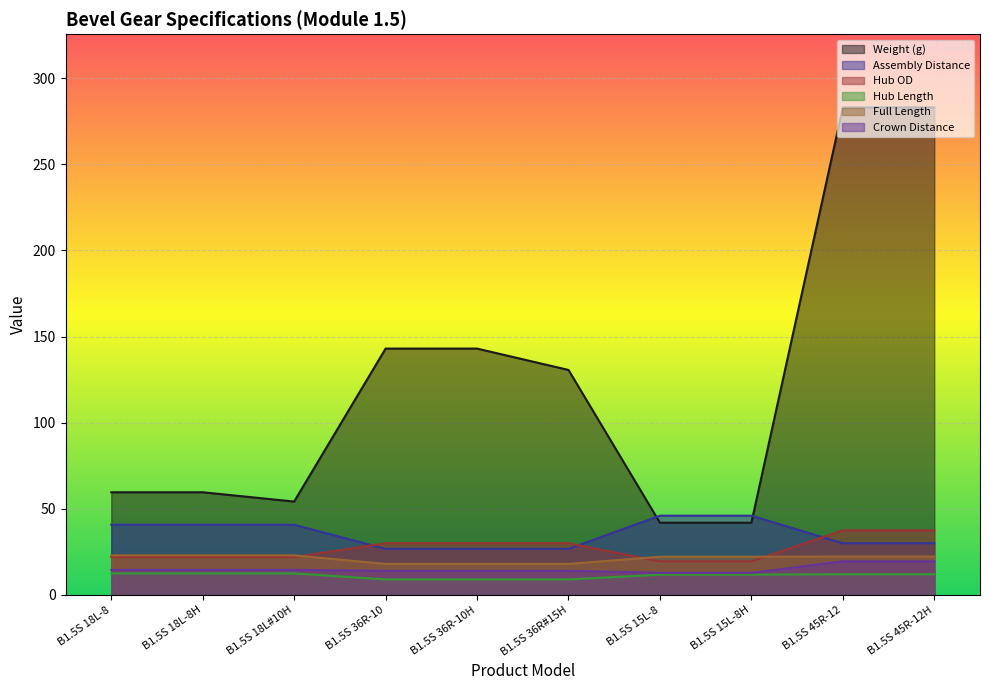

What is the greatest value displayed?

283.0